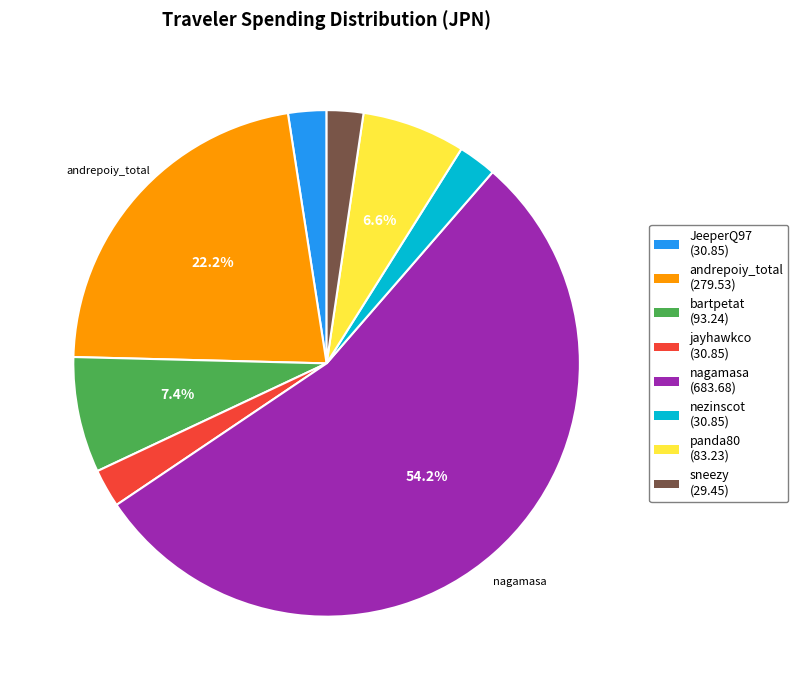

To the nearest percent, what portion does bartpetat represent?

7%